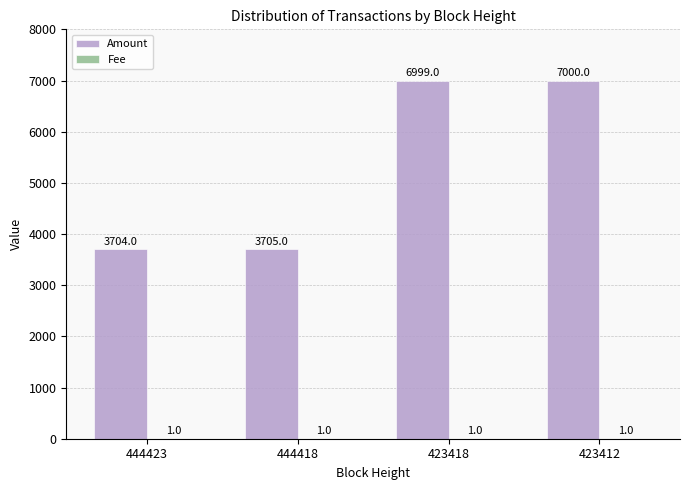

Which series has the largest range (max minus min)?

Amount